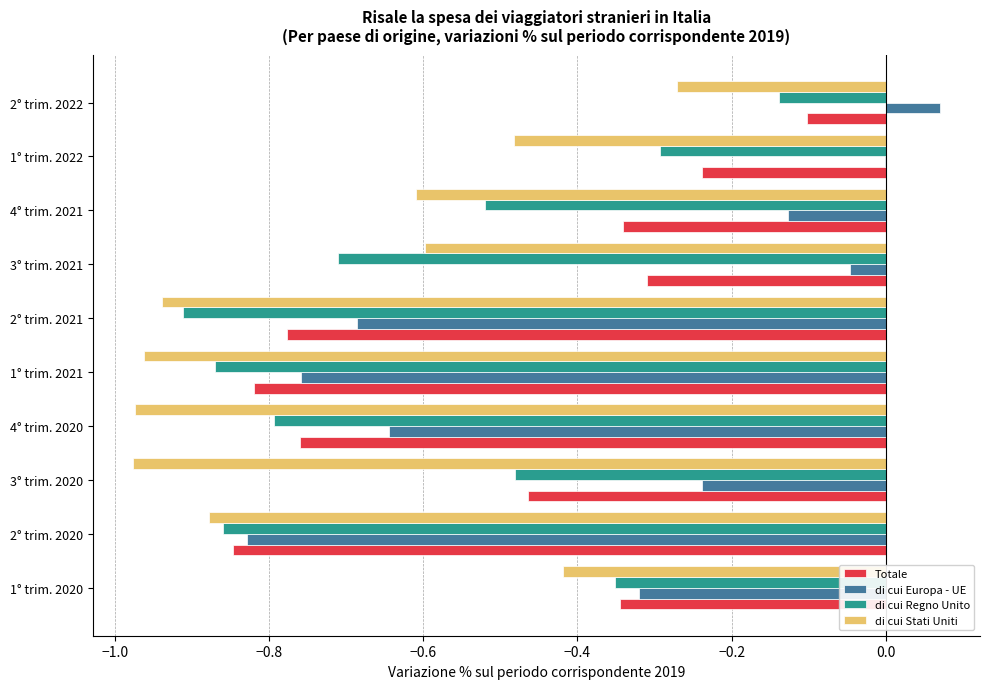

The Totale series shows -0.8 at 2° trim. 2020. True or false?

True